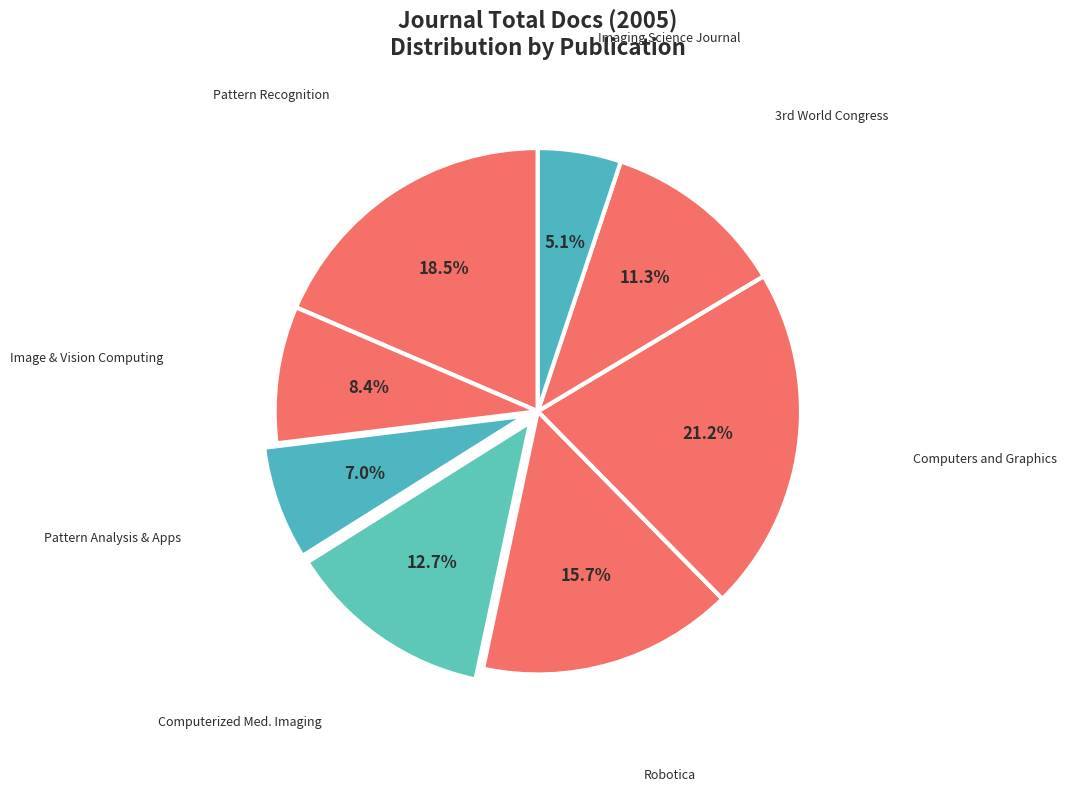

How many slices are in this pie chart?

8